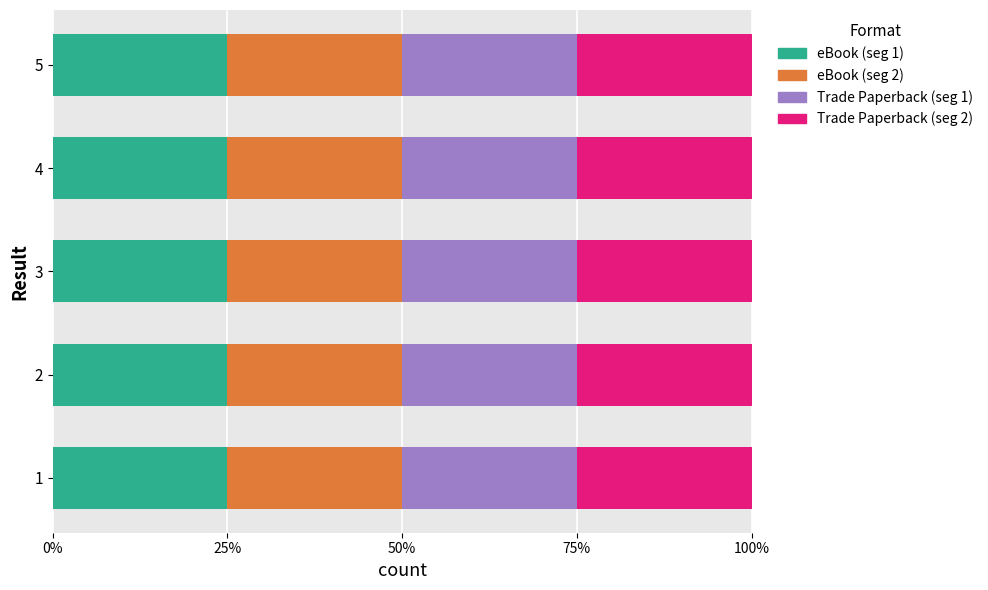

How many data points in Trade Paperback are above 2137652136?

2